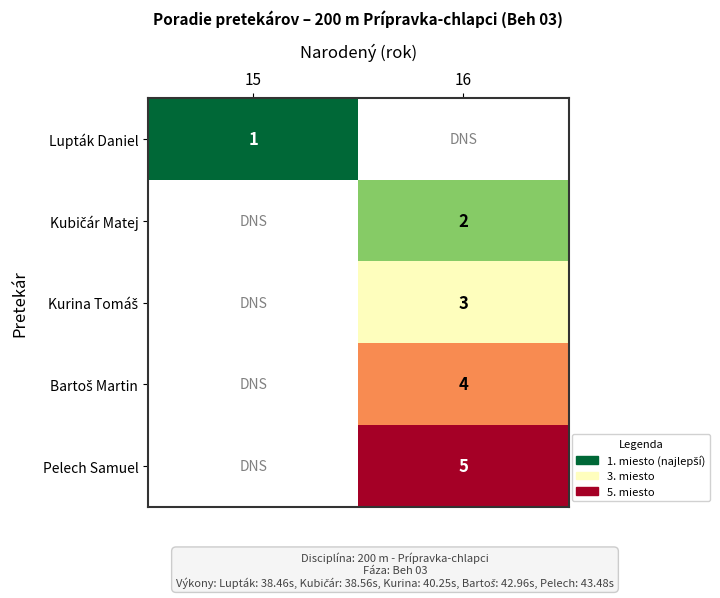

At 15, list the series in order from smallest to largest.

Lupták Daniel, Kubičár Matej, Kurina Tomáš, Bartoš Martin, Pelech Samuel